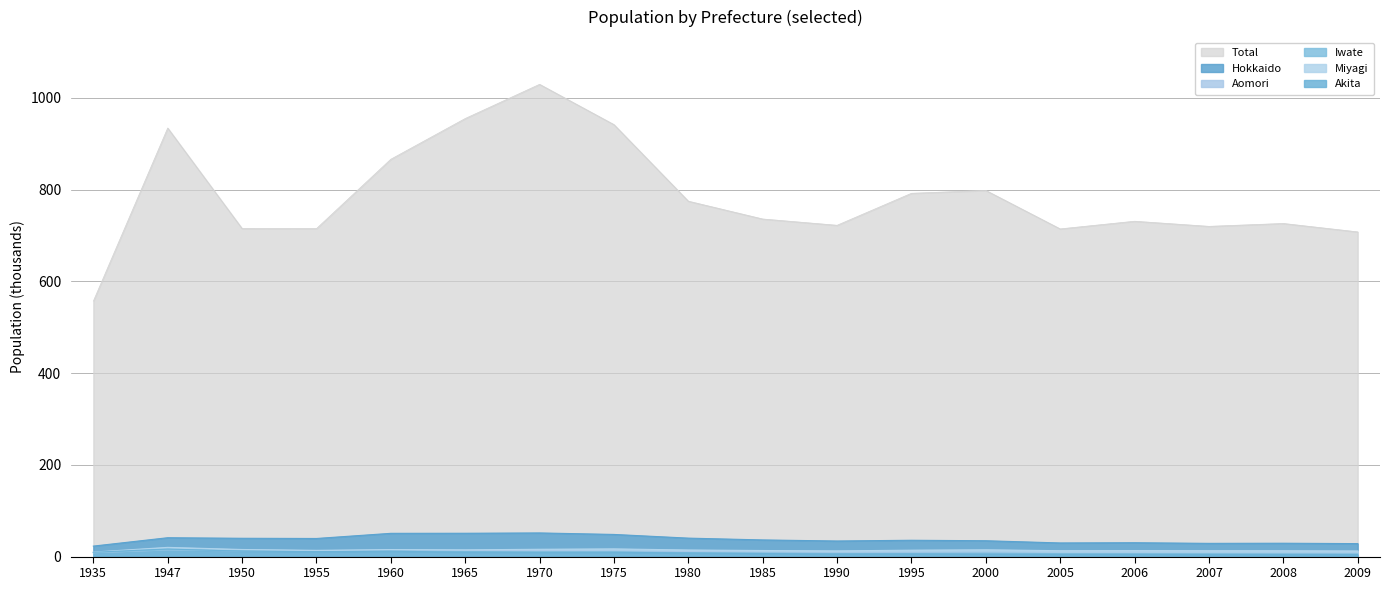

What are all the series names shown in the legend?

Total, Hokkaido, Aomori, Iwate, Miyagi, Akita